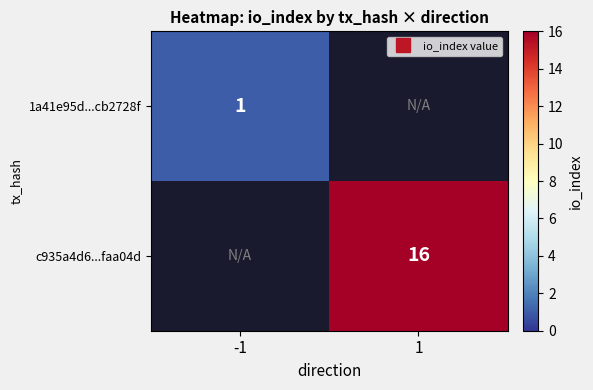

At how many categories does at least one series exceed 5?

1